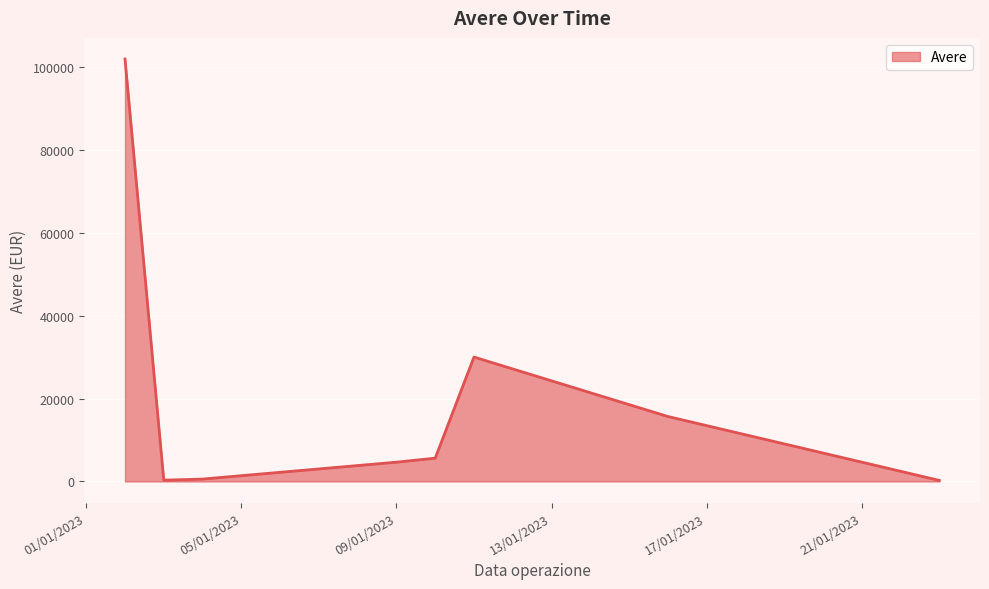

Count the number of data series in this chart.

1